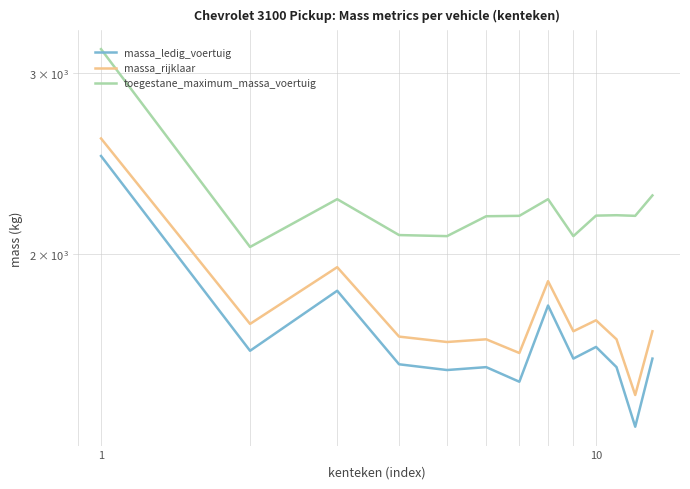

Is this an area chart (filled region under the line)?

No